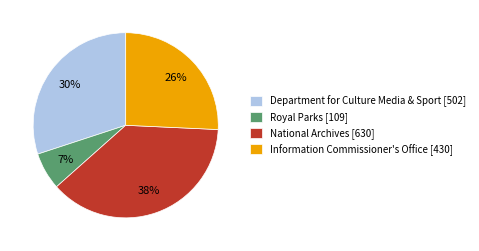

To the nearest percent, what is the difference between the Department for Culture Media & Sport and Information Commissioner's Office slice percentages?

4%